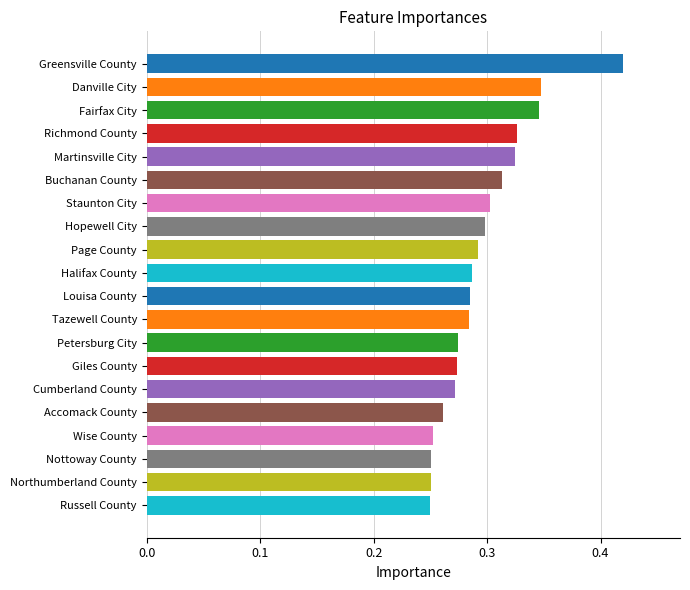

What is the sum of the values at Page County and Petersburg City?

0.6